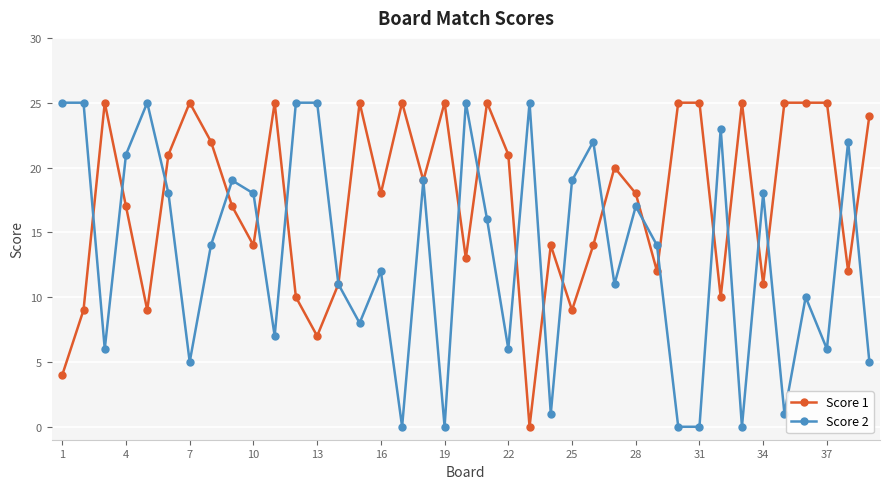

At how many categories does at least one series exceed 9?

39